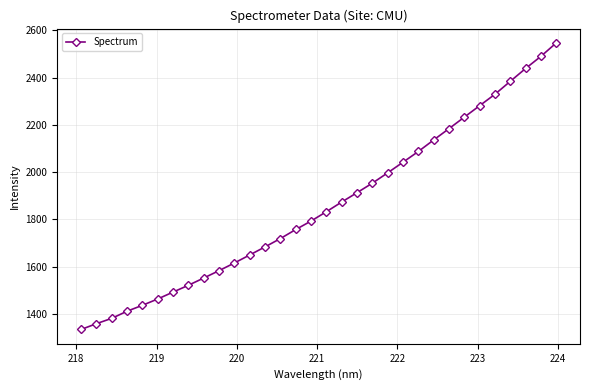

What is the minimum value shown in the chart?

1334.4